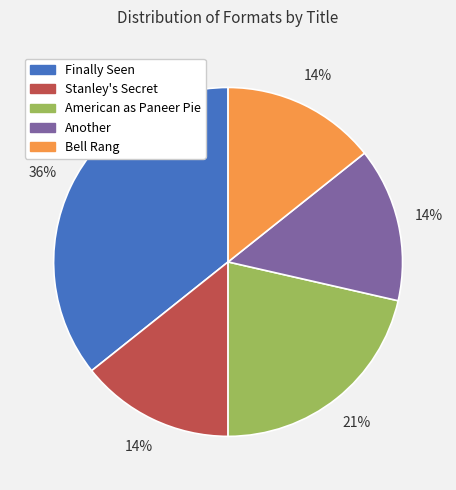

What is the ratio of the value at Bell Rang to the value at Stanley's Secret?

1.0